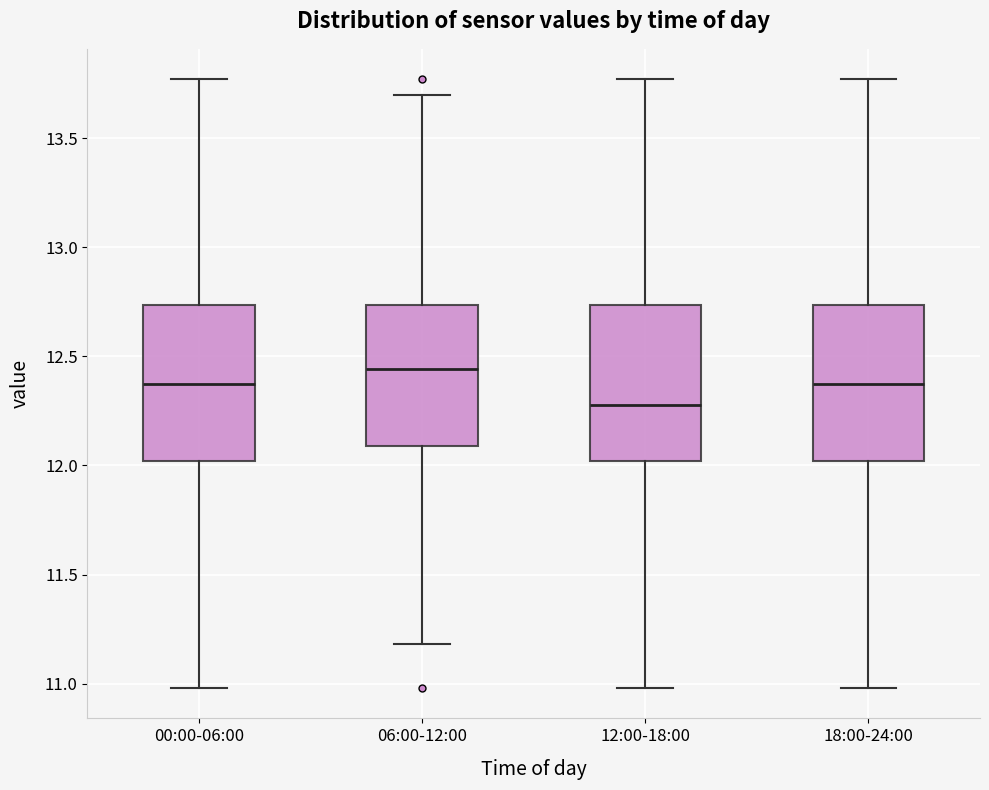

Which box's median line is the highest?

06:00-12:00